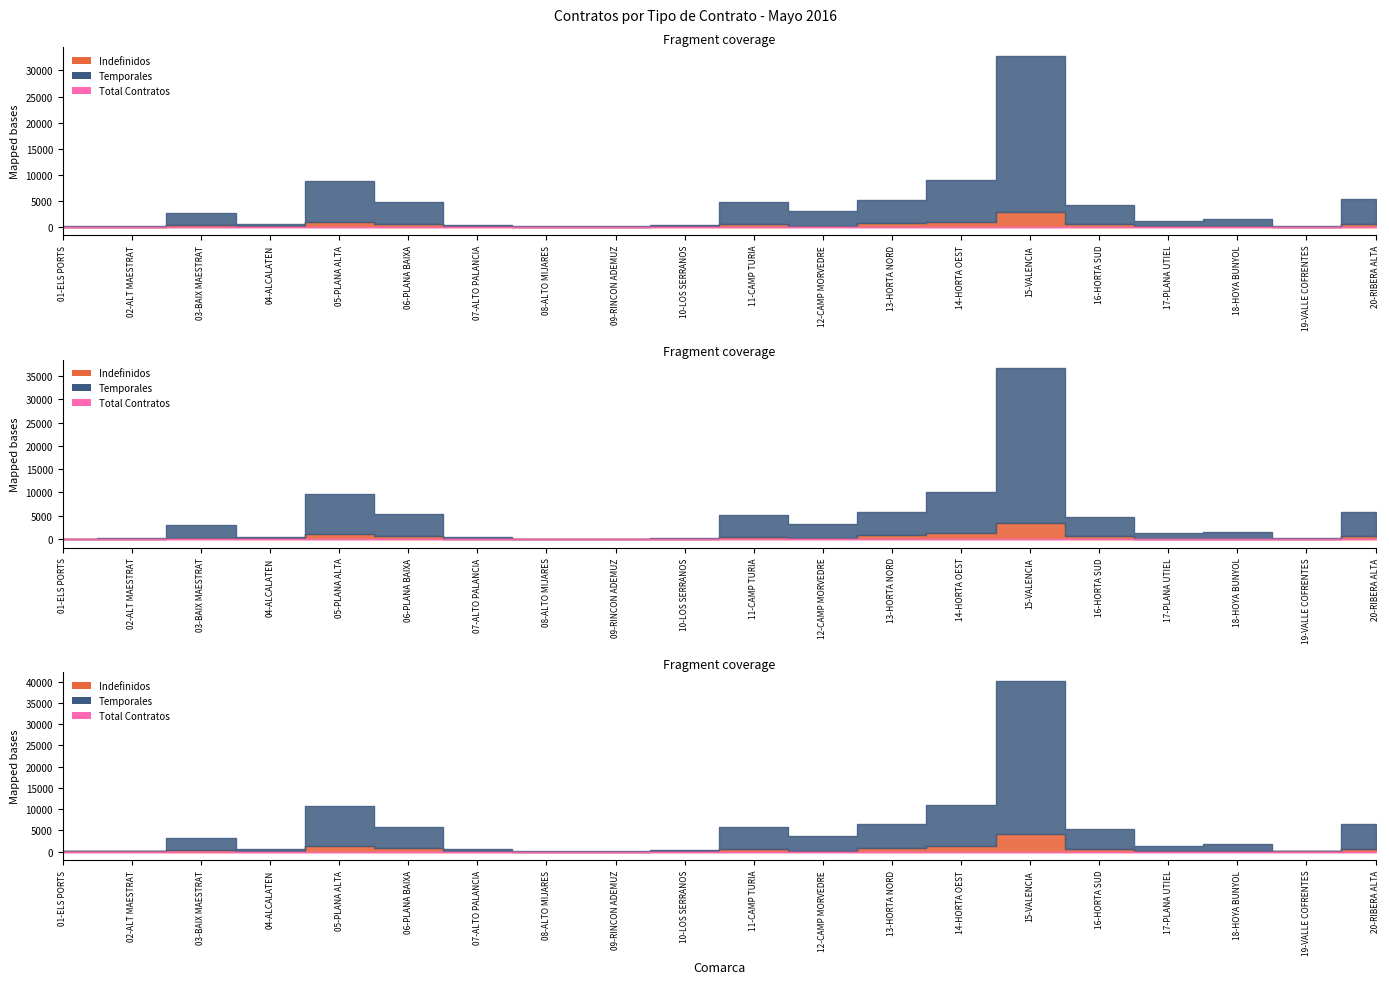

What is the smallest value displayed?

2